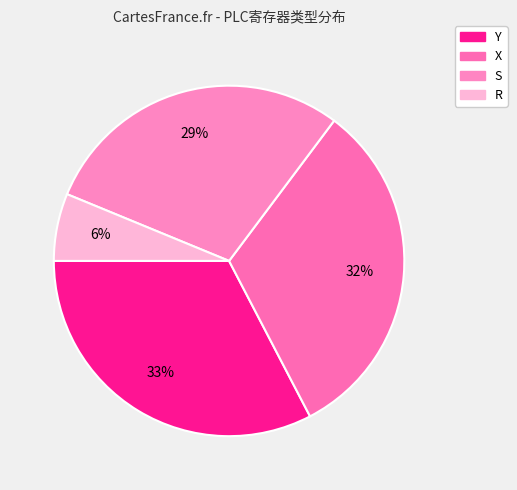

Rank the categories by value from lowest to highest.

R, S, X, Y